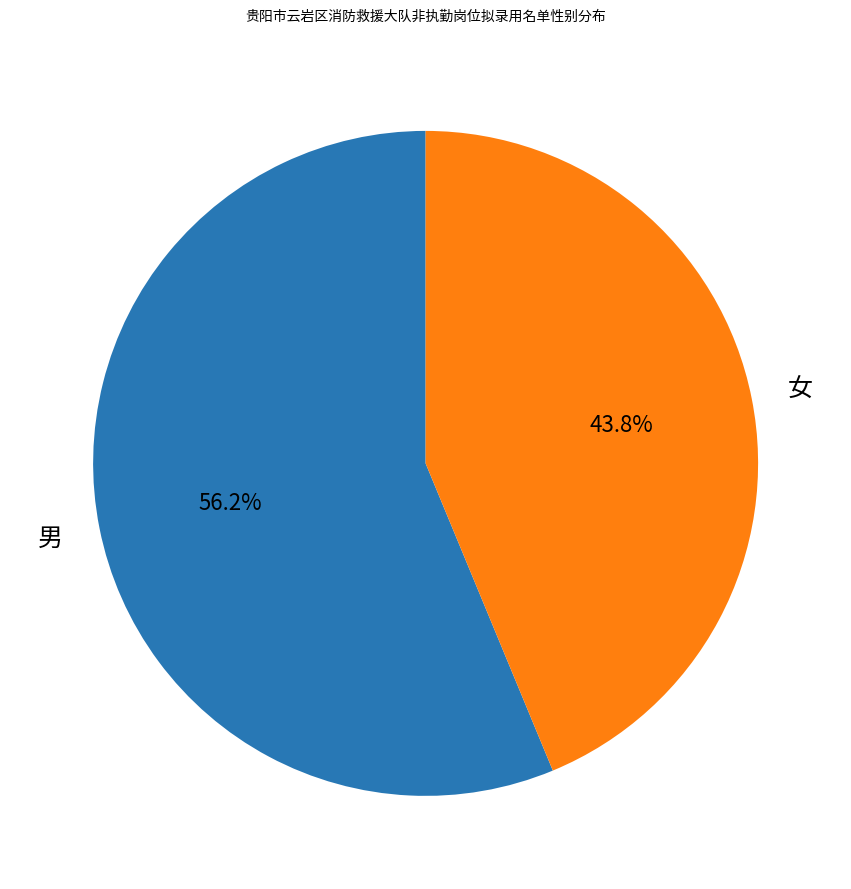

What percentage is the 女 slice, to the nearest percent?

44%